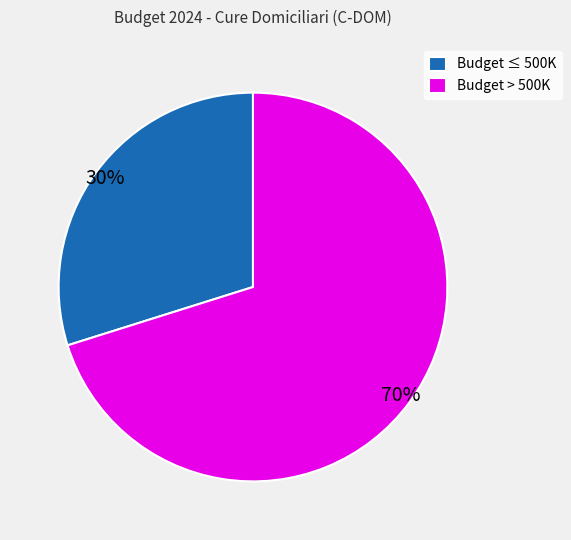

Which category has the biggest portion of the pie?

Budget > 500K